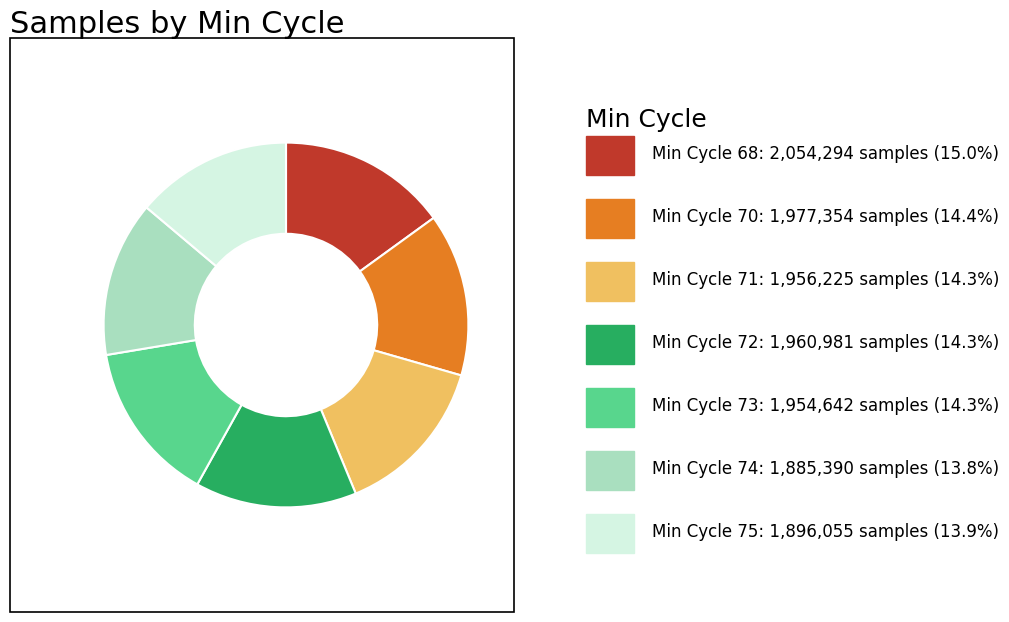

Is there any slice that represents more than half of the pie?

No